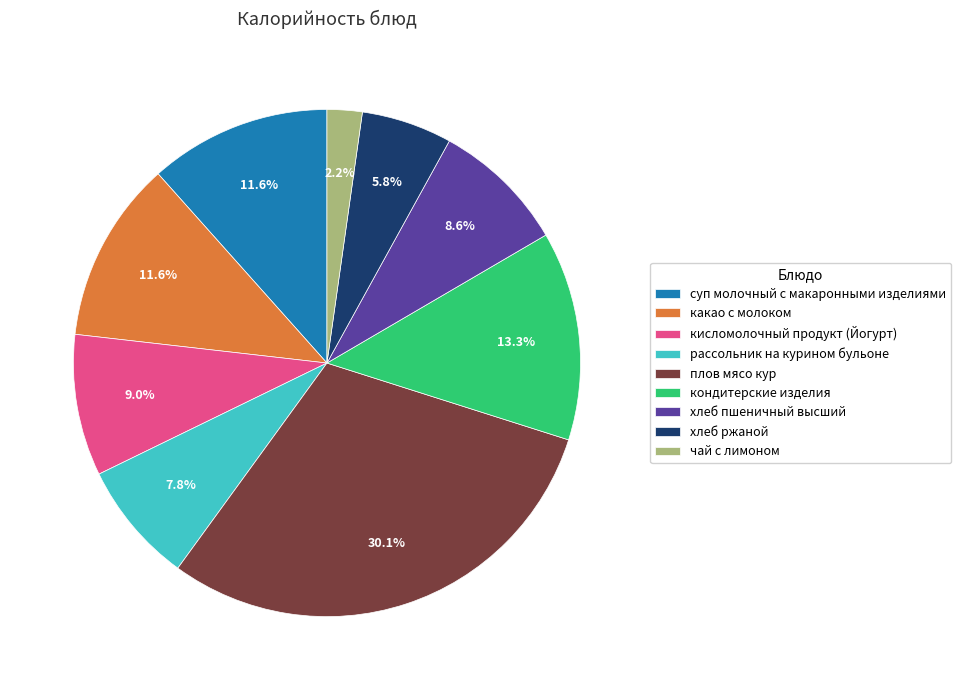

The рассольник на курином бульоне slice represents 16% of the pie. True or false?

False